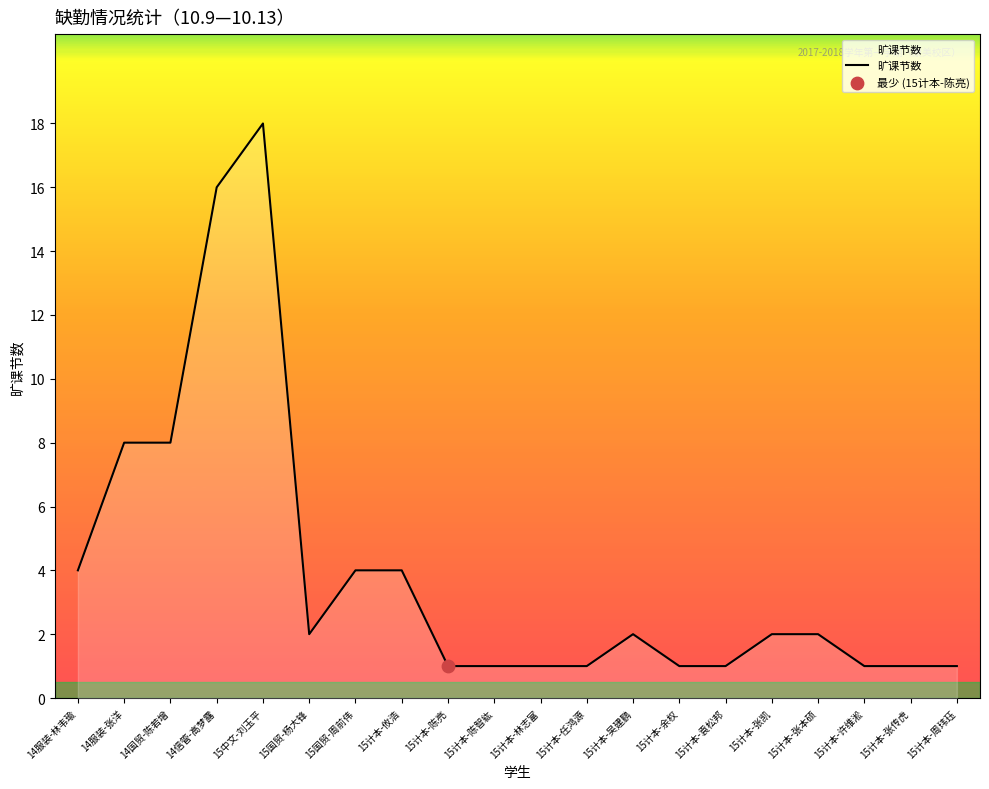

Which has a higher value, 15计本-许维淞 or 15国贸-杨大锋?

15国贸-杨大锋